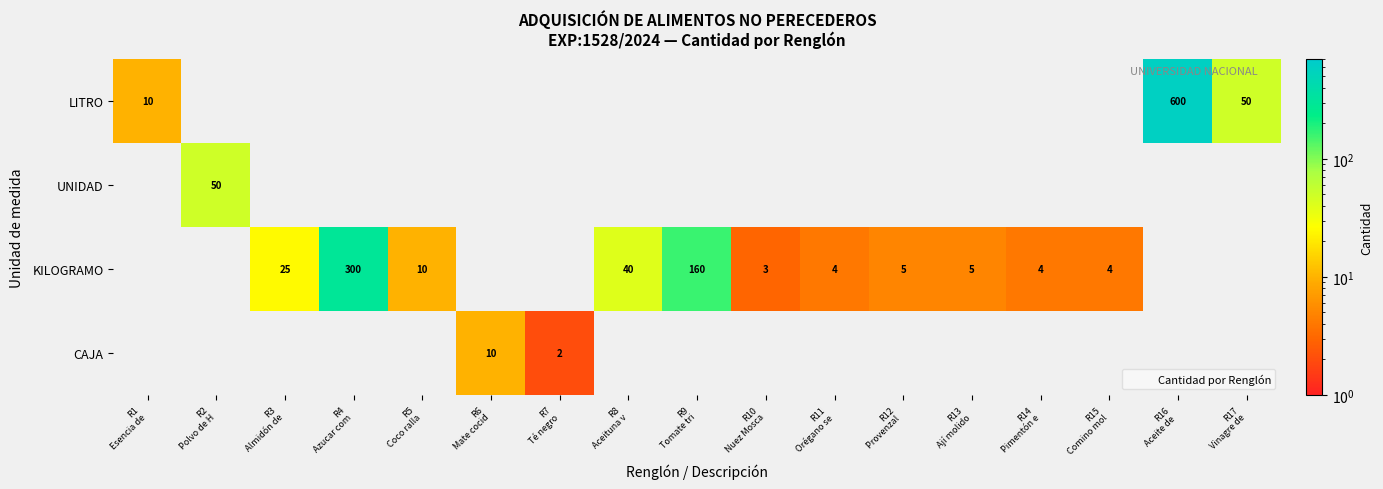

Rank the categories by UNIDAD value from lowest to highest.

R1 Esencia de, R2 Polvo de H, R3 Almidón de, R4 Azucar com, R5 Coco ralla, R6 Mate cocid, R7 Té negro, R8 Aceituna v, R9 Tomate tri, R10 Nuez Mosca, R11 Orégano se, R12 Provenzal, R13 Ají molido, R14 Pimentón e, R15 Comino mol, R16 Aceite de, R17 Vinagre de